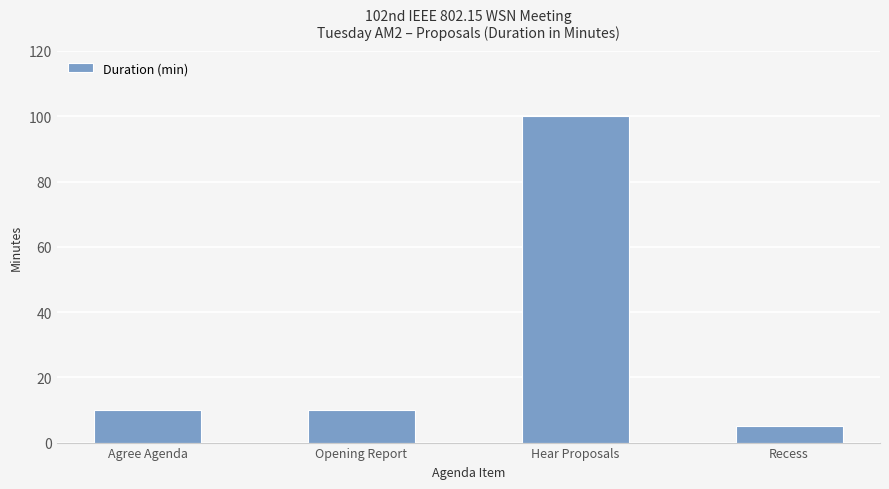

How many data points does each series have?

4